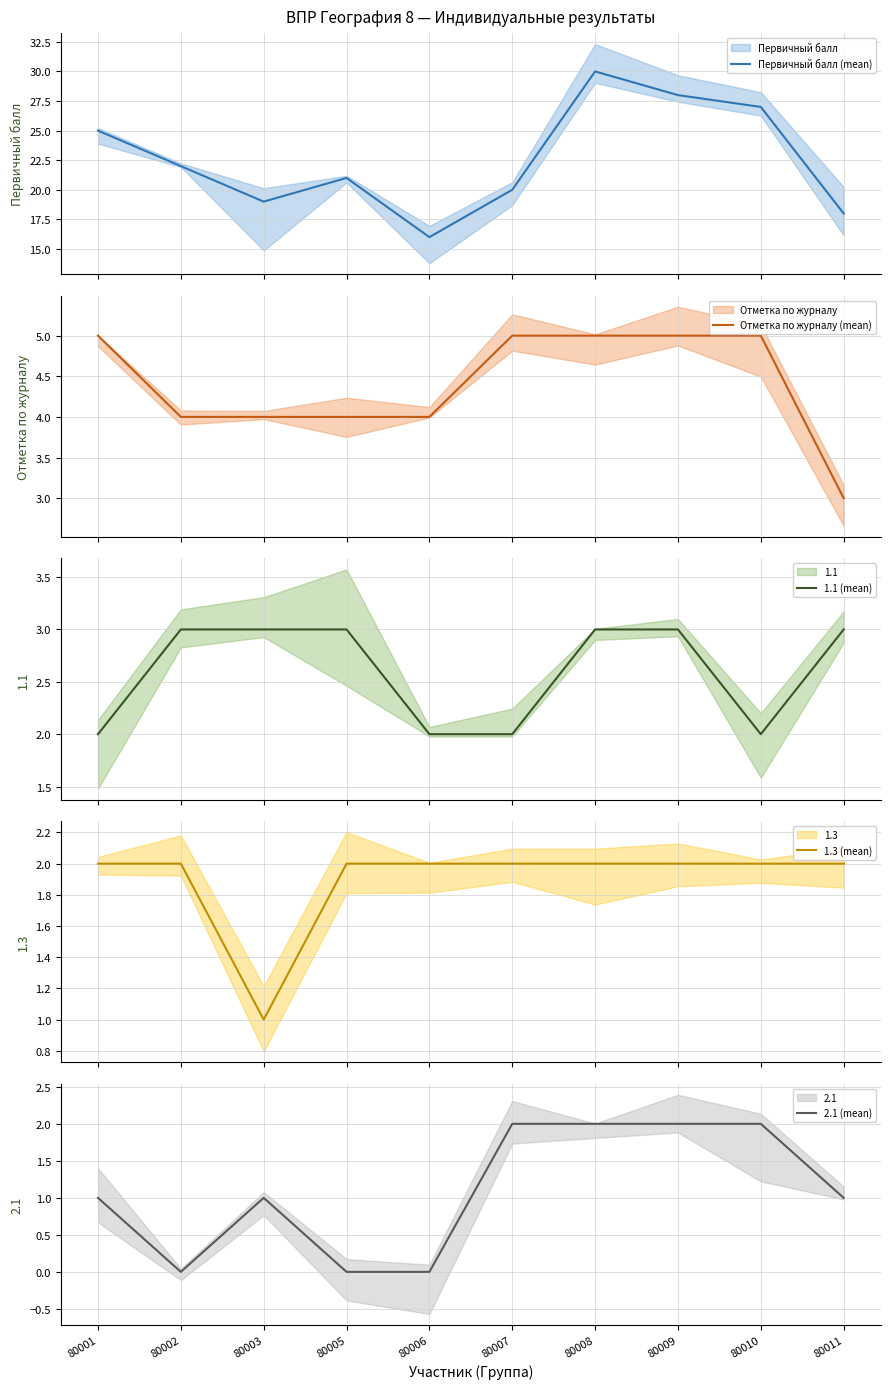

Is the value of Отметка по журналу (mean) at 80002 greater than the value of 2.1 (mean) at 80003?

Yes